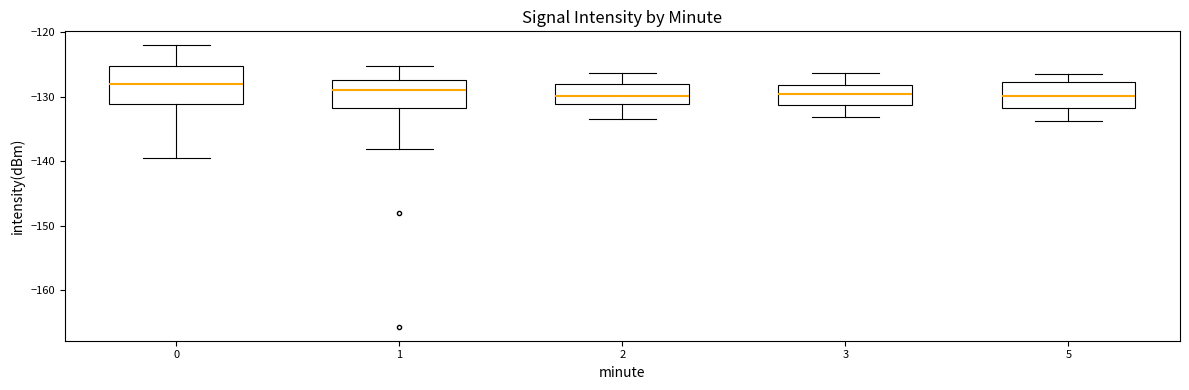

Reading left to right, read every box against the y-axis: the position of its median line, the range the box covers, and the ends of its whiskers. The values are not printed on the chart, so give them approximately, as read against the axis.

0: median -128, box -131 to -125, whiskers -140 to -122
1: median -129, box -132 to -127, whiskers -138 to -125
2: median -130, box -131 to -128, whiskers -133 to -126
3: median -130, box -131 to -128, whiskers -133 to -126
5: median -130, box -132 to -128, whiskers -134 to -126